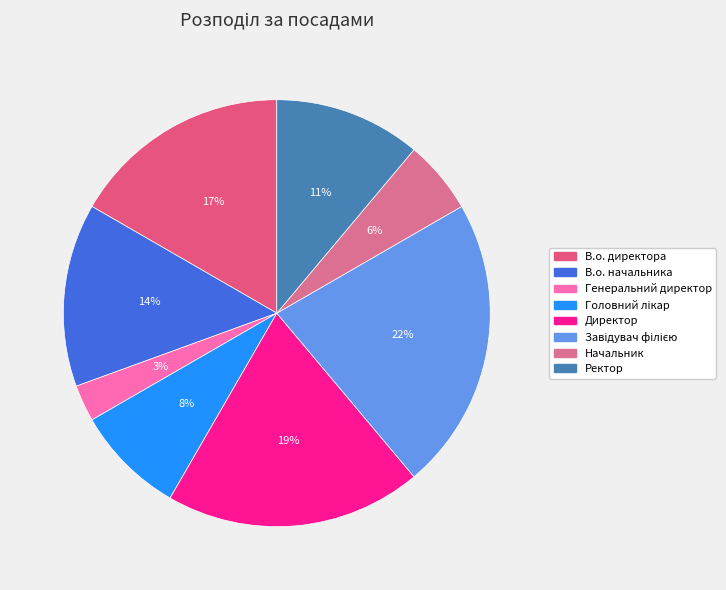

Combined, do В.о. начальника and В.о. директора account for over 50%?

No